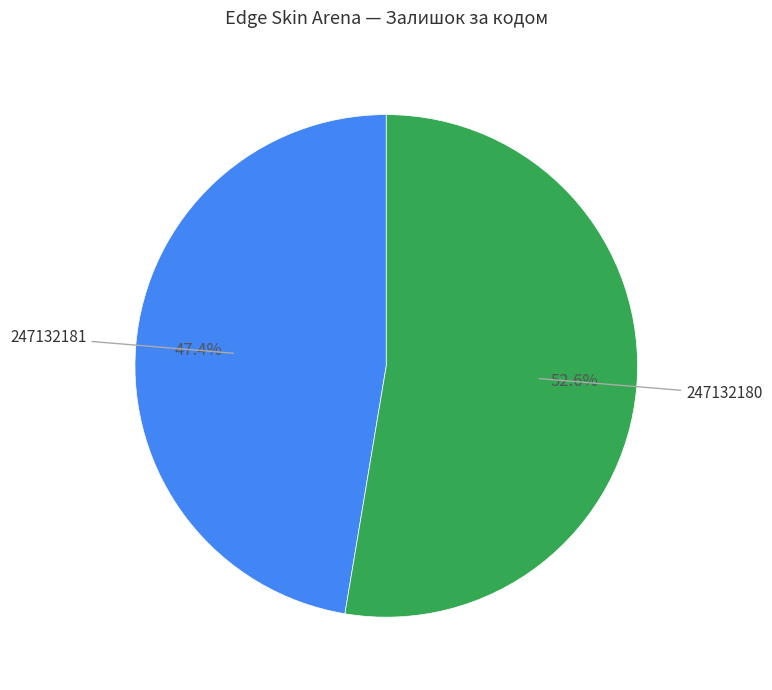

Count the number of slices in the pie.

2